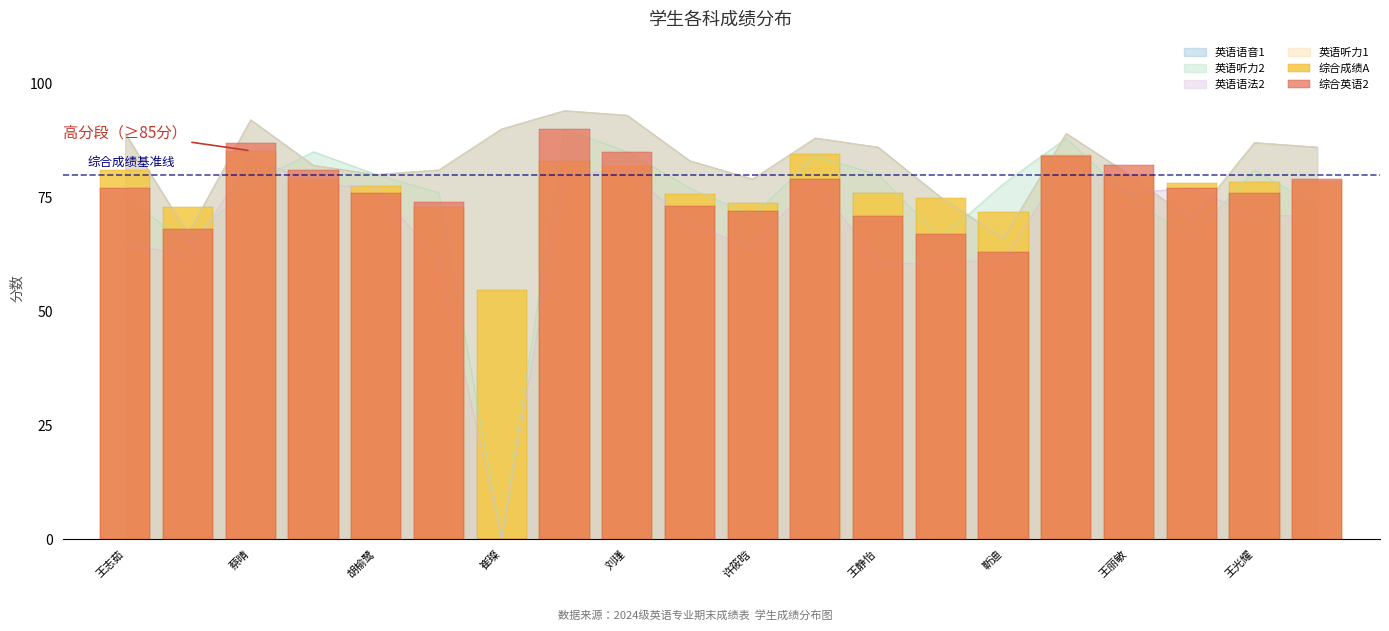

What is the sum of the 综合成绩A values at 16 and 11?

164.5